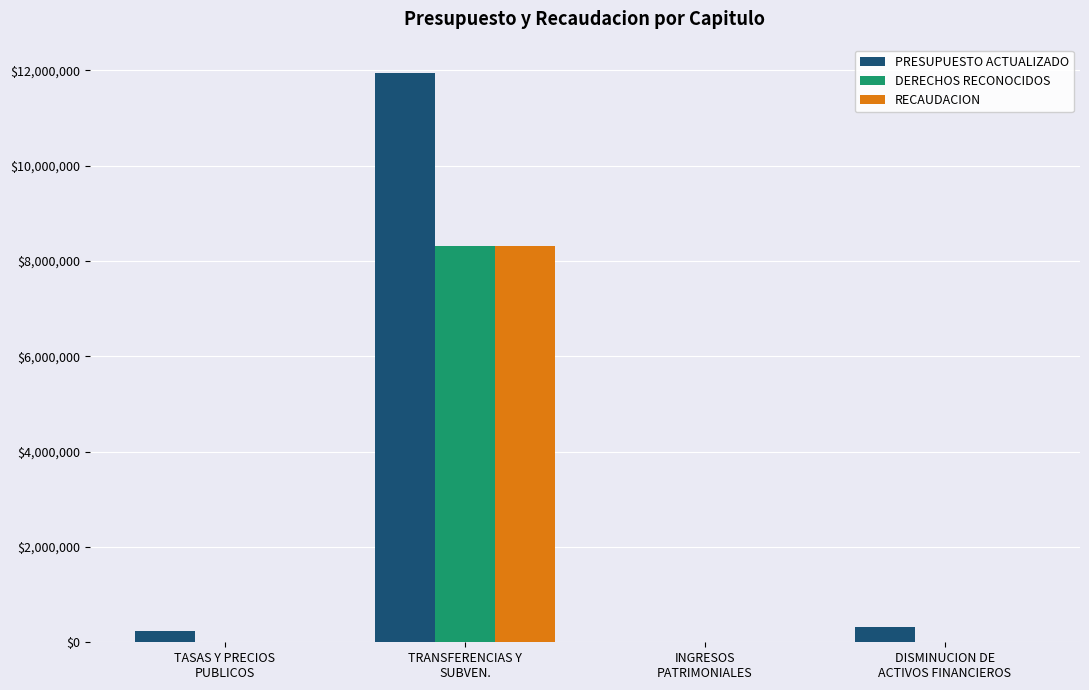

Which series has the widest spread of values?

PRESUPUESTO ACTUALIZADO